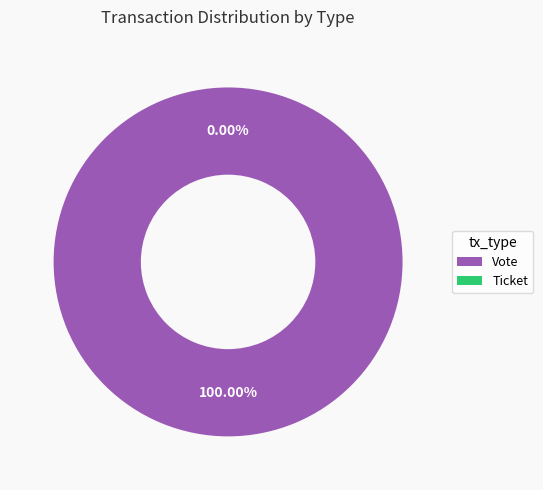

Between Ticket and Vote, which is larger?

Vote